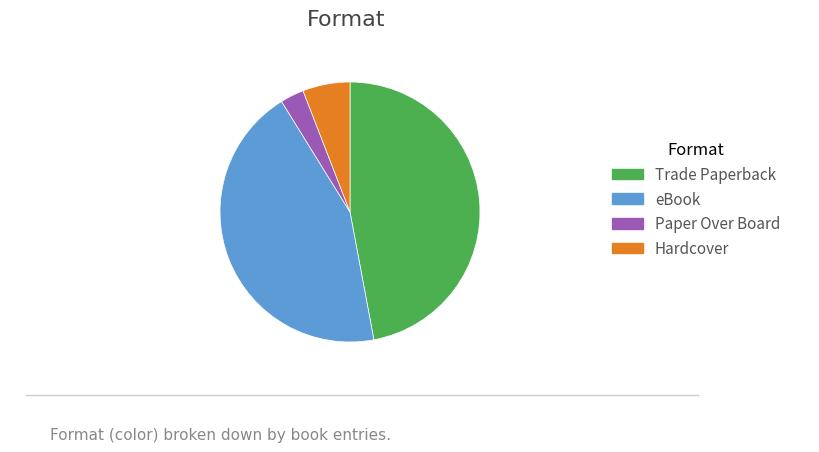

What is the ratio of the value at Hardcover to the value at eBook?

0.1